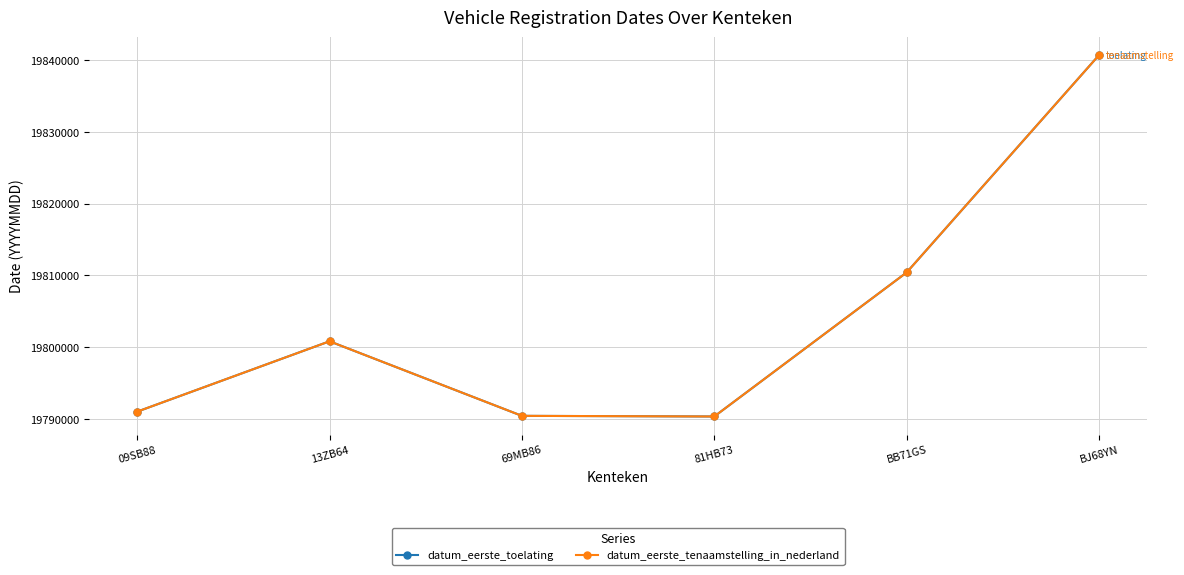

Is this an area chart (filled region under the line)?

No